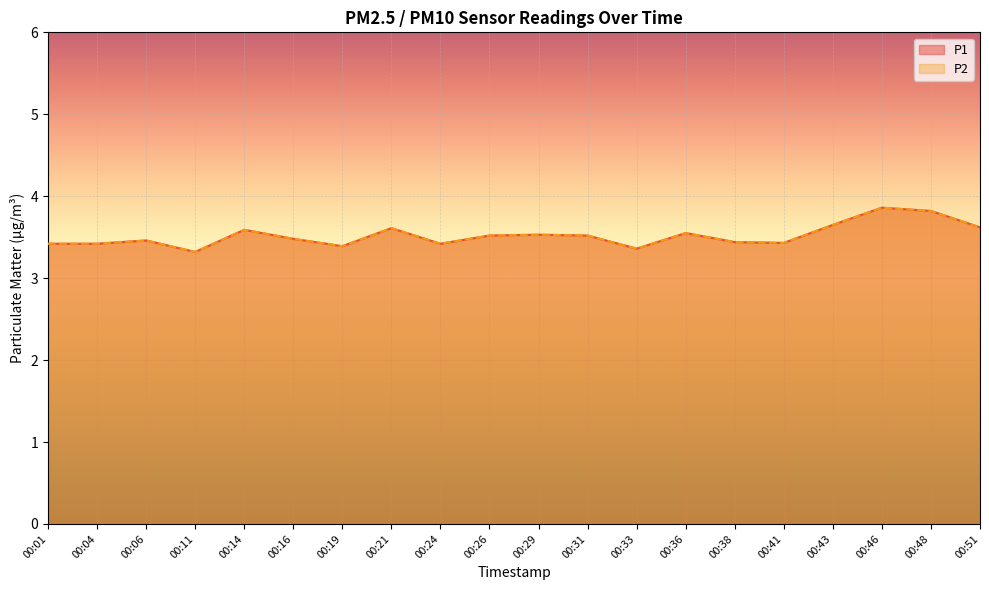

True or false: P1 has more than 2 interior local peaks.

True